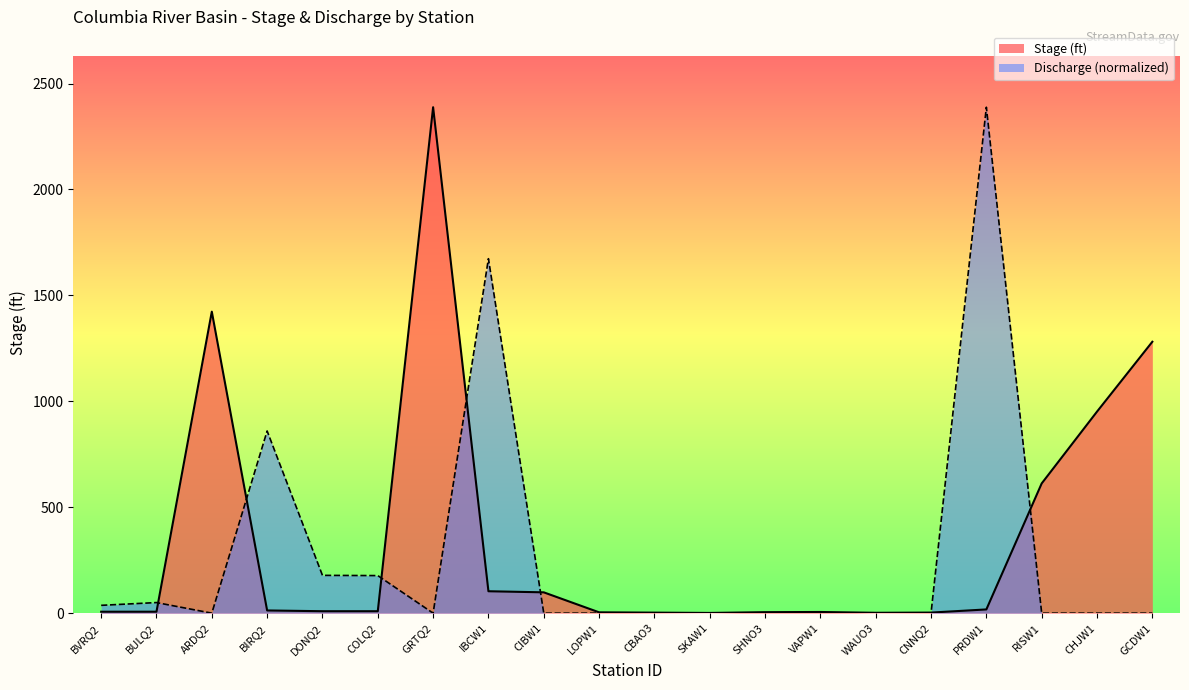

Rank the series by their average value, from highest to lowest.

Stage (ft), Discharge (normalized)